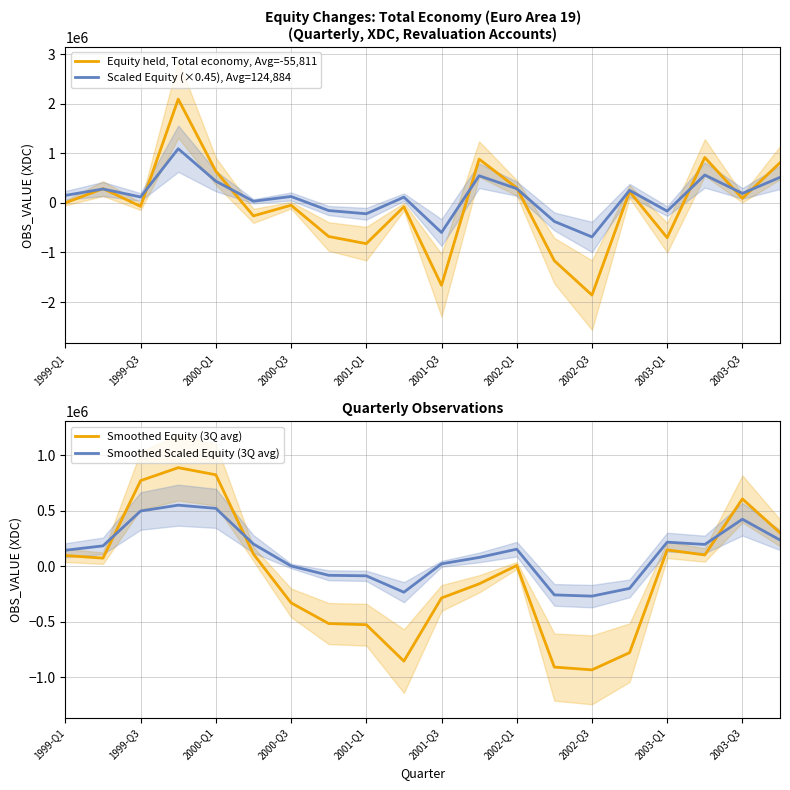

What is the average value of the Equity held, Total economy, Avg=-55,811 series?

-55811.8